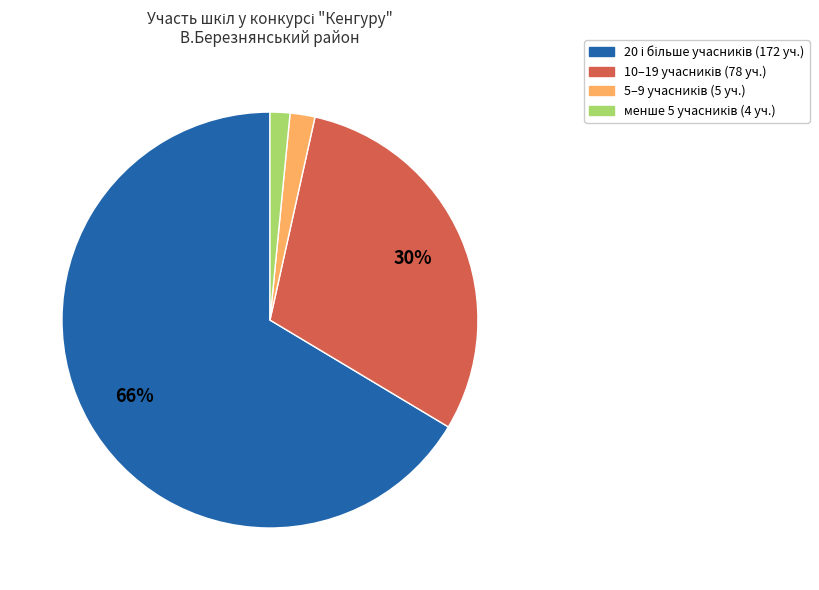

Is there a majority slice in this chart?

Yes